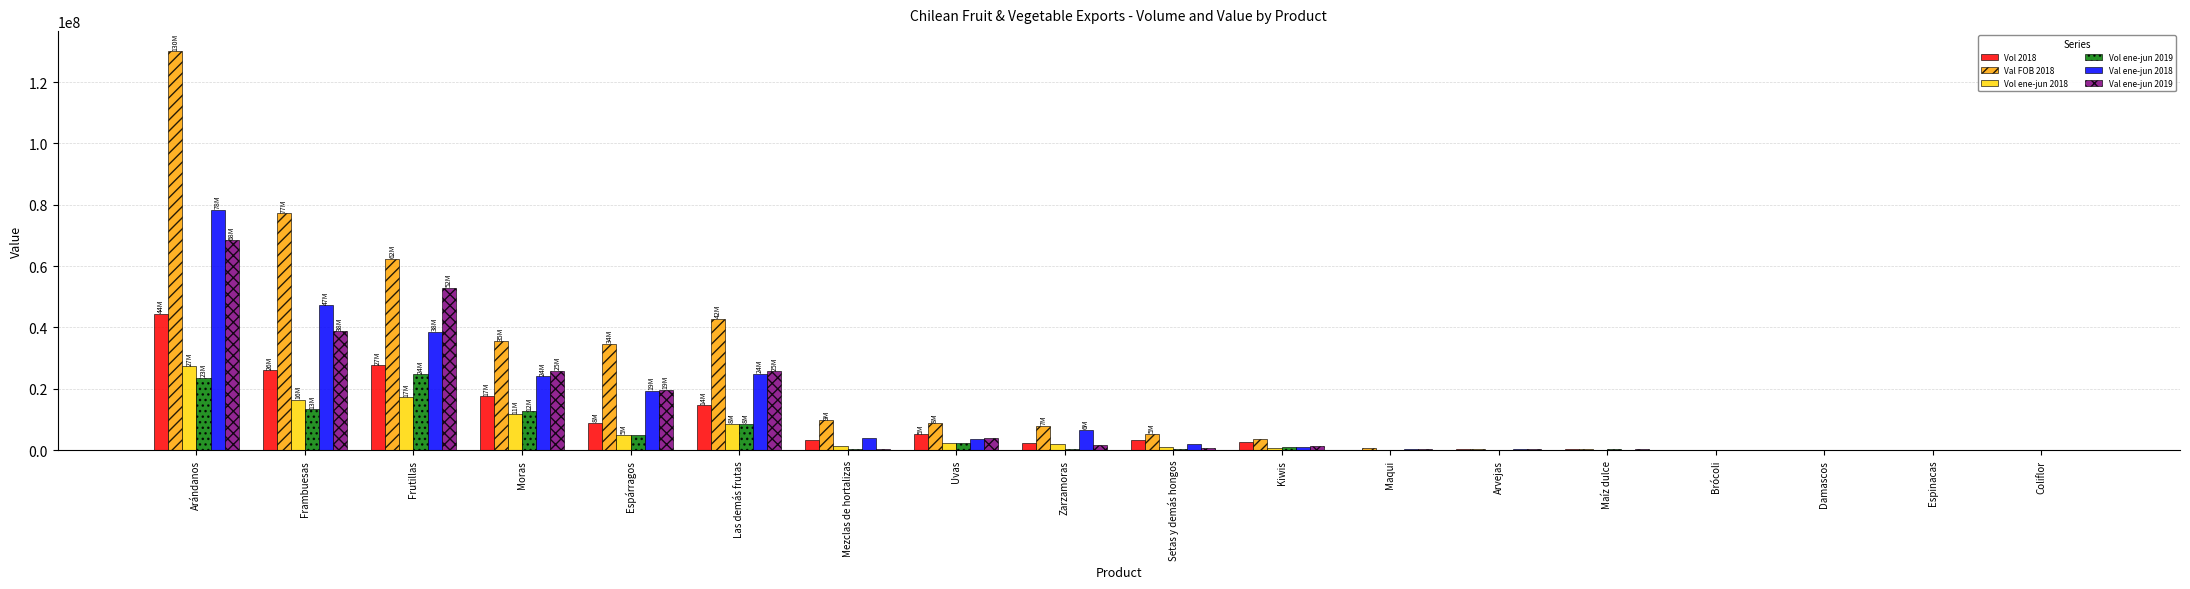

Does the chart contain stacked bars?

No